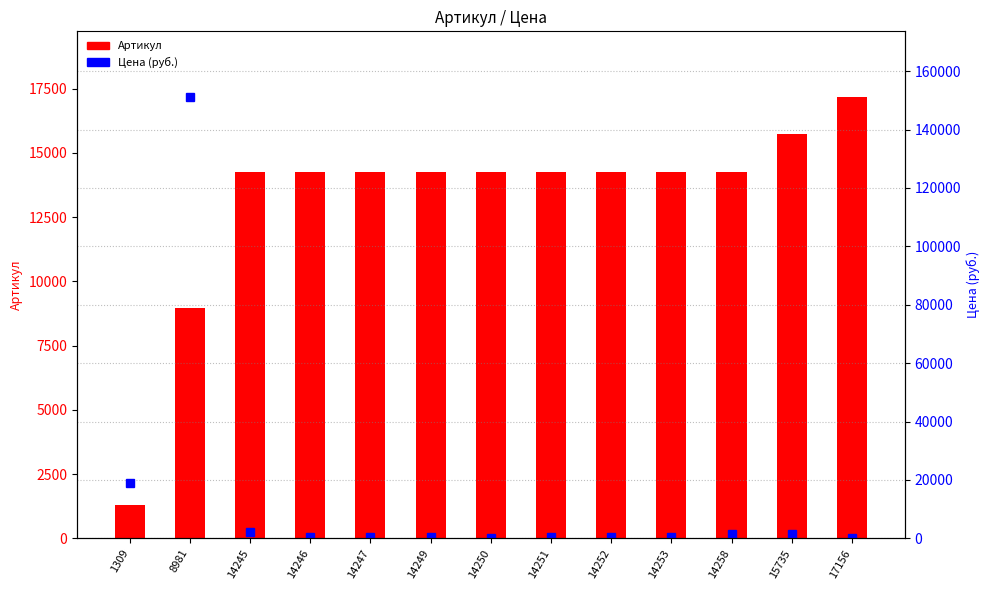

What is the difference between the Артикул values at 14249 and 14250?

1